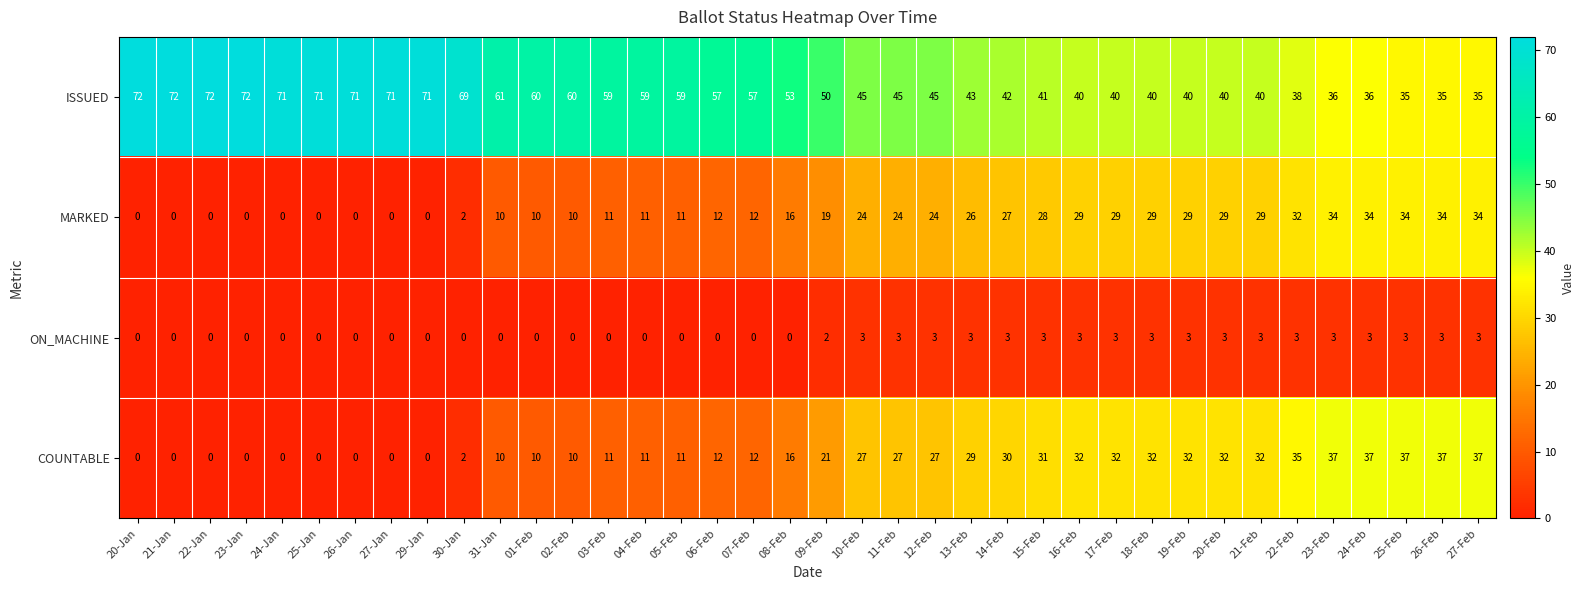

What is the difference between the ISSUED values at 15-Feb and 24-Feb?

5